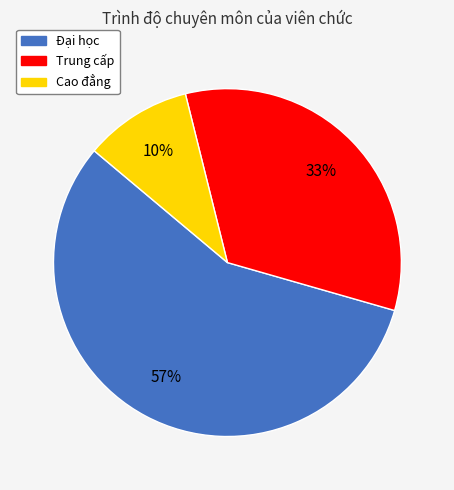

How many slices are in this pie chart?

3